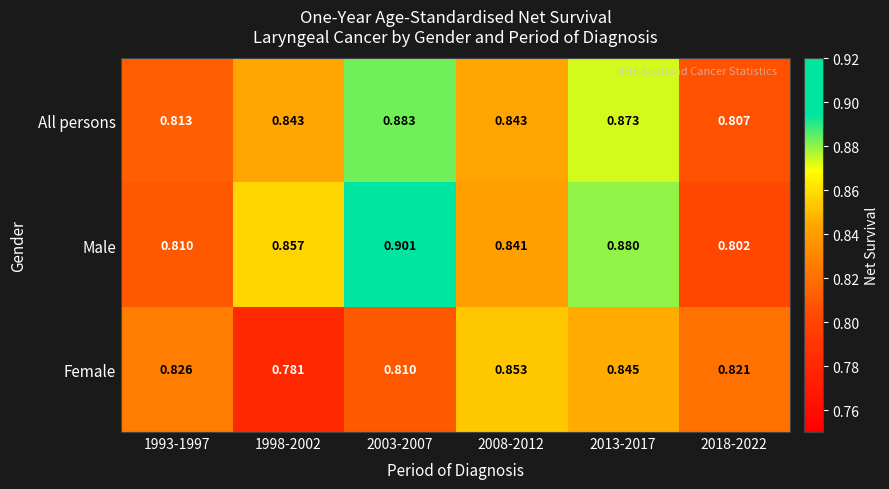

Rank the series at 1993-1997 from lowest to highest value.

Male, All persons, Female